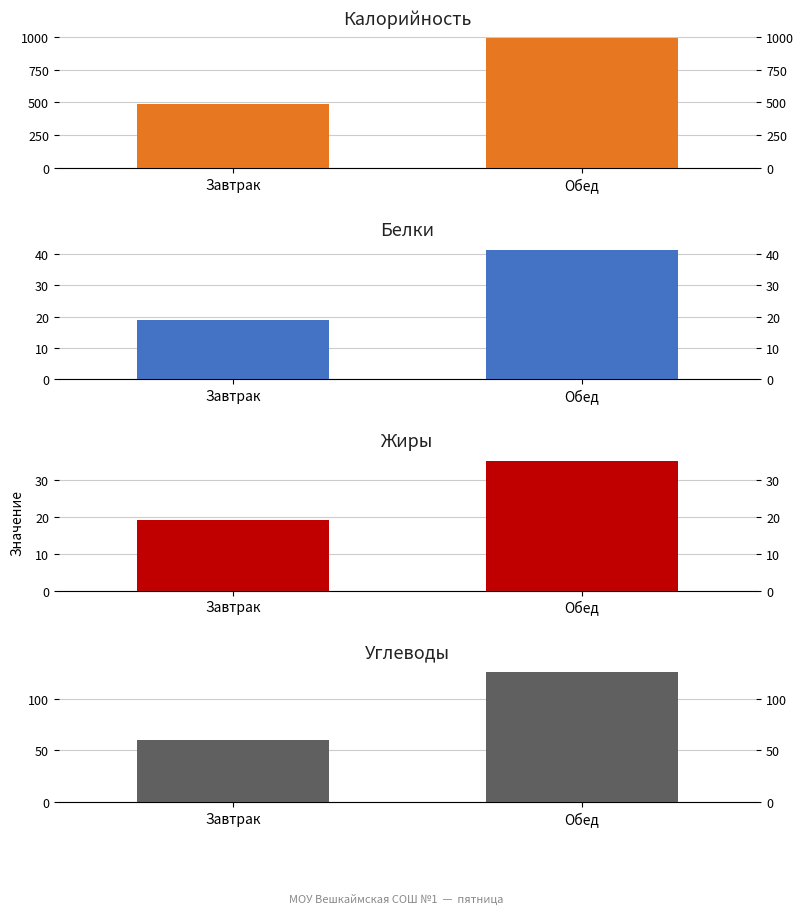

How many bars are there in total?

8